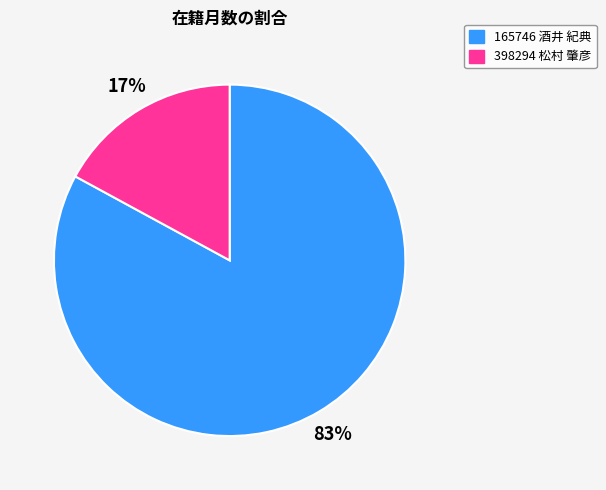

Do 398294 松村 肇彦 and 165746 酒井 紀典 together represent more than half of the pie?

Yes